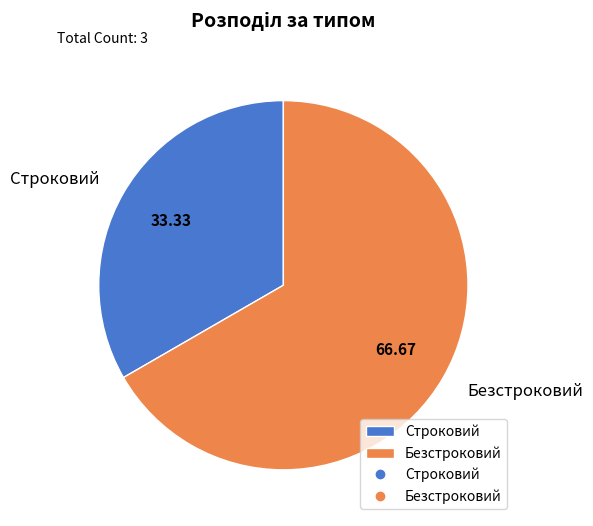

The Строковий slice represents 33% of the pie. True or false?

True